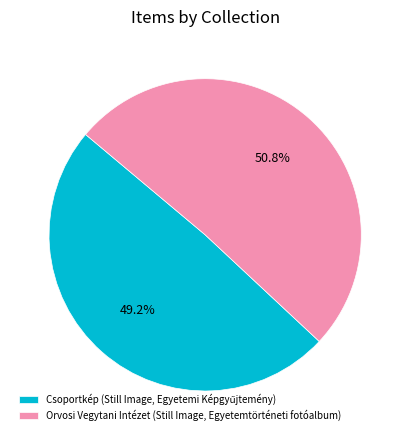

To the nearest percent, what portion does Orvosi Vegytani Intézet (Still Image, Egyetemtörténeti fotóalbum) represent?

51%